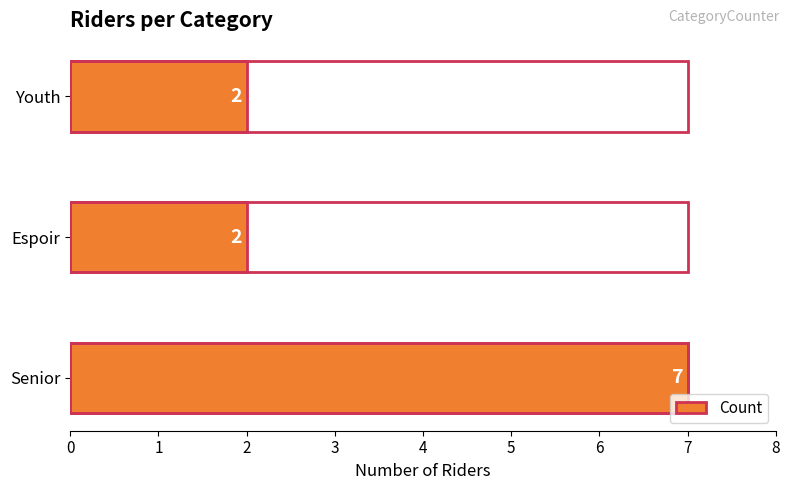

What is the difference between the maximum and minimum values?

5